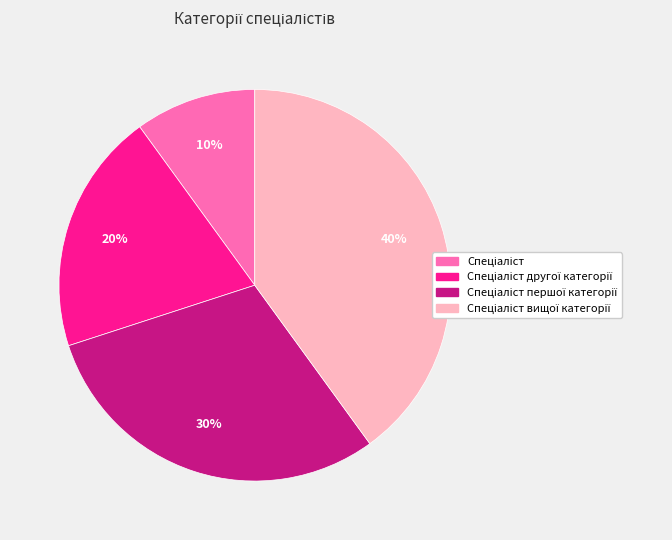

To the nearest percent, what is the average slice percentage?

25%